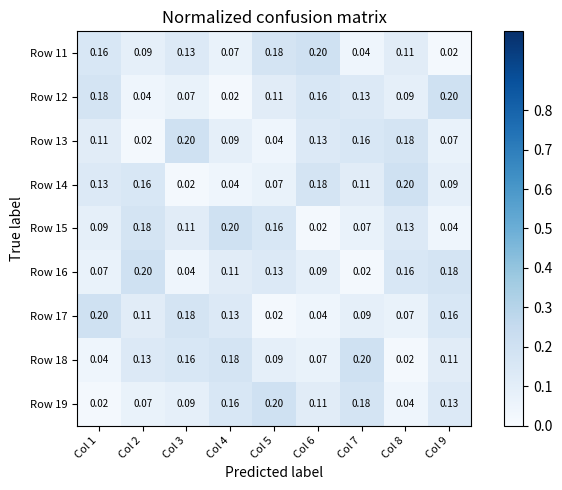

Is the value of Row 15 at Col 8 greater than the value of Row 12 at Col 2?

Yes